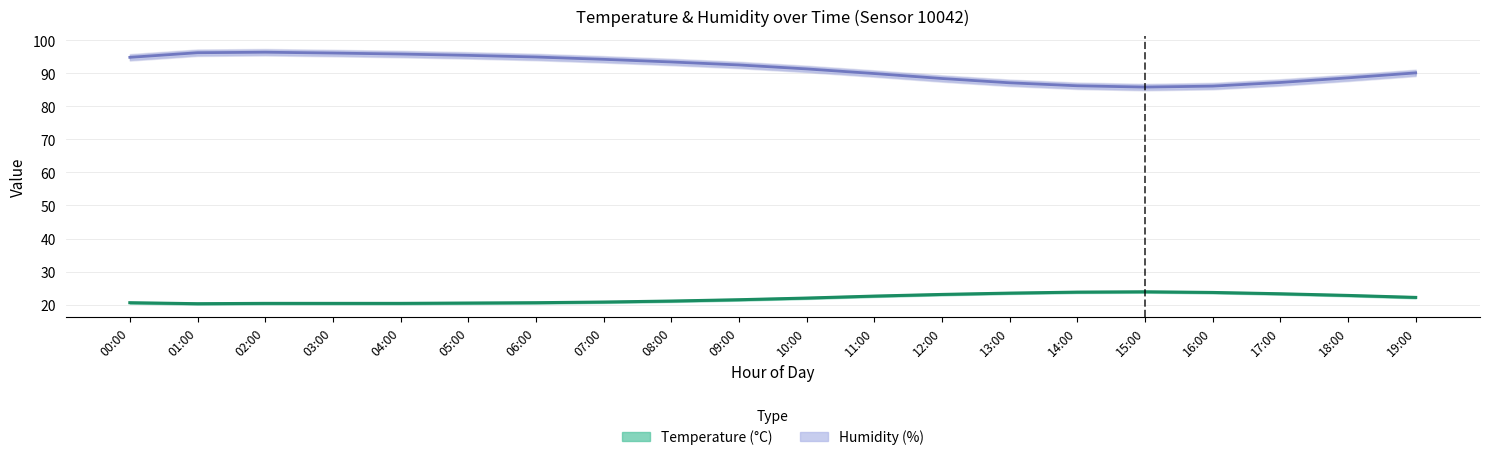

Reading left to right, extract all data points from this chart.

humidity_center: 94.8	96.2	96.3	96.1	95.8	95.4	94.9	94.2	93.4	92.5	91.3	89.9	88.4	87.1	86.2	85.8	86.1	87.2	88.6	90.1
temperature_center: 20.6	20.3	20.4	20.4	20.4	20.5	20.6	20.8	21.1	21.5	22.0	22.6	23.1	23.5	23.8	23.9	23.7	23.3	22.8	22.2